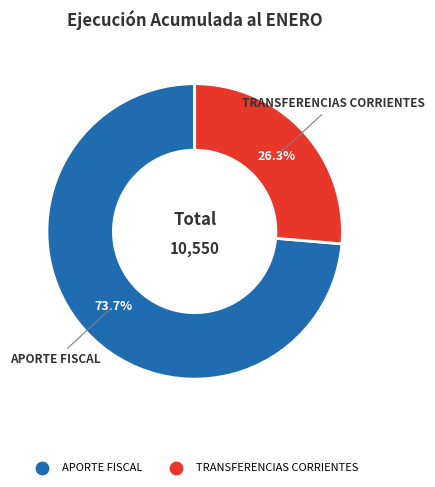

Is there any slice that represents more than half of the pie?

Yes